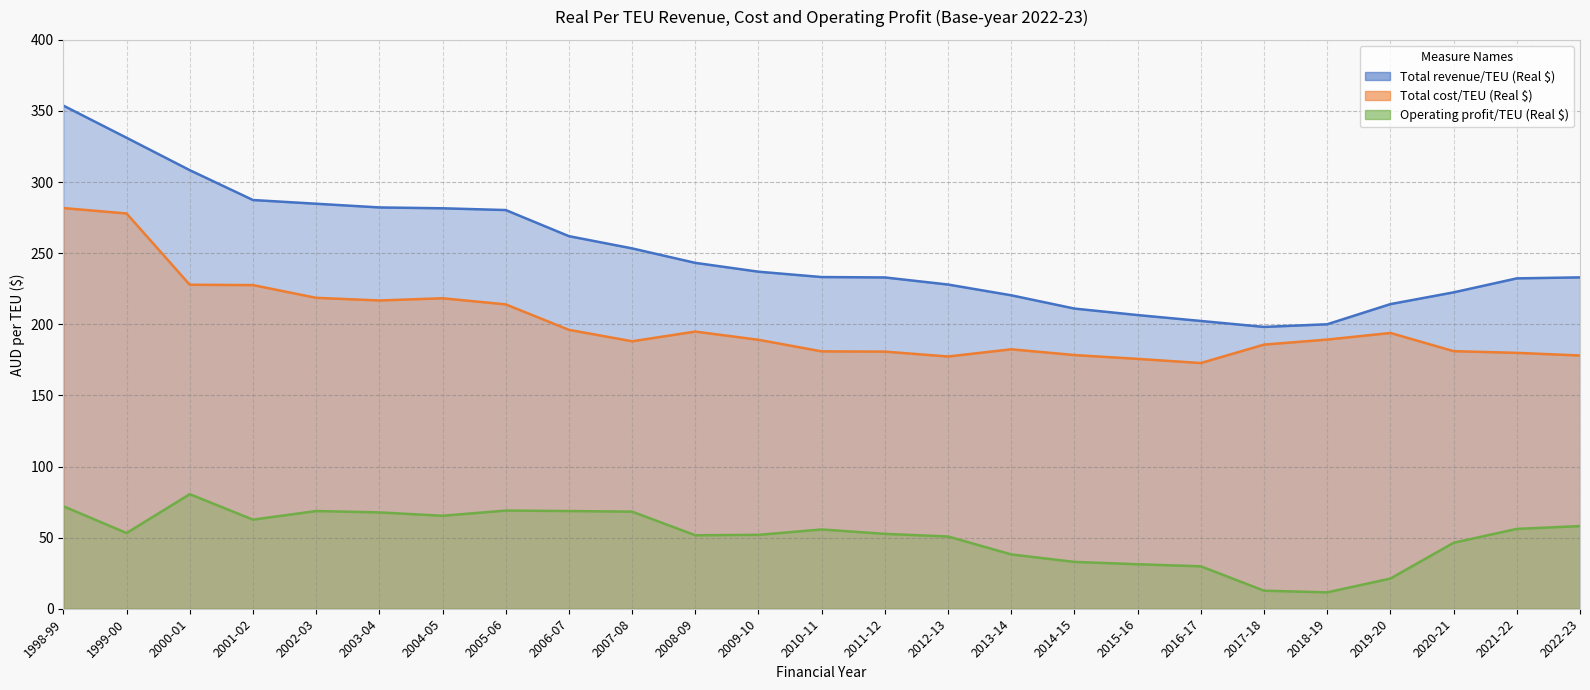

At which label does Total revenue/TEU (Real $) reach its peak?

1998-99